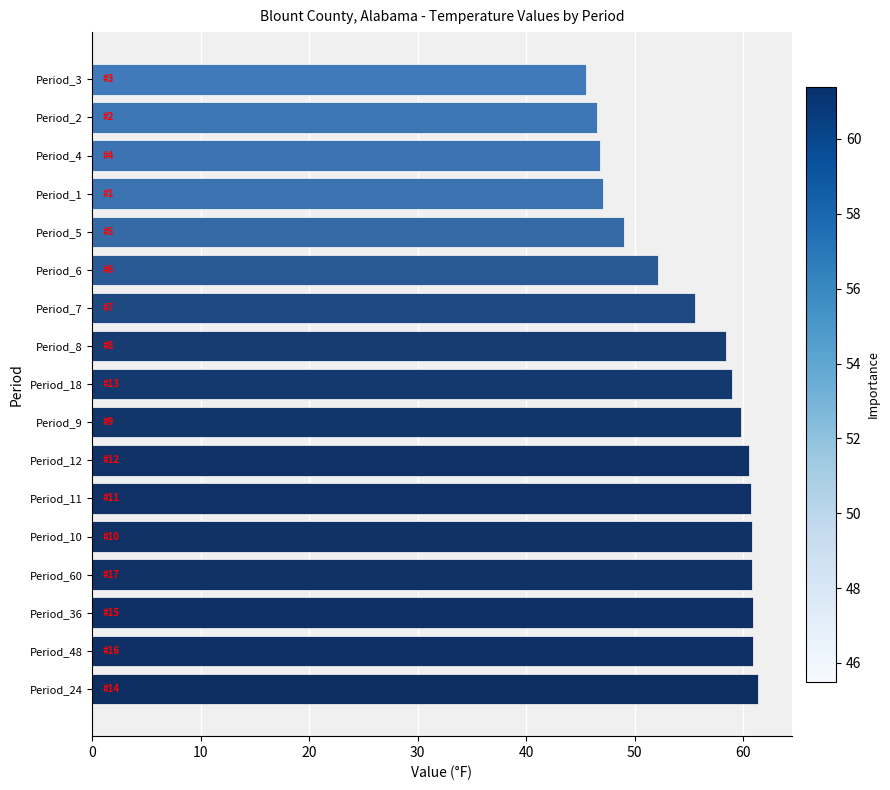

Is it true that the value at Period_5 is 49.0?

True